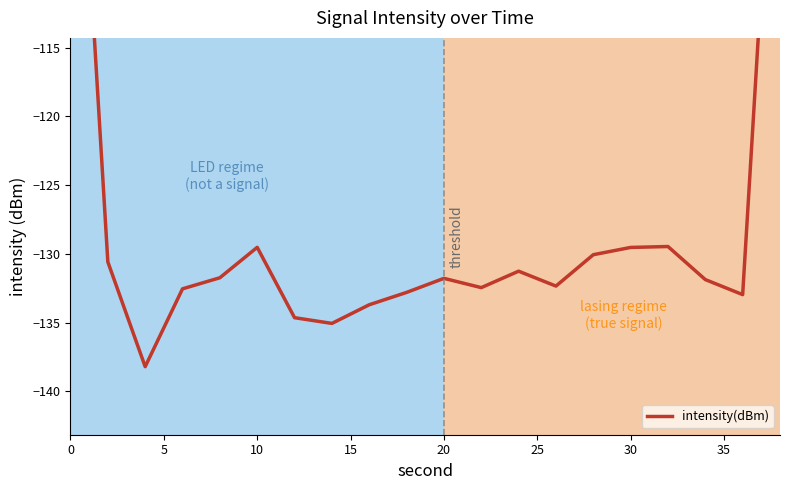

Reading right to left, list all the values displayed in this chart.

-88.2	-133.0	-131.9	-129.5	-129.5	-130.1	-132.3	-131.3	-132.5	-131.8	-132.8	-133.7	-135.1	-134.6	-129.5	-131.7	-132.5	-138.2	-130.6	-85.4